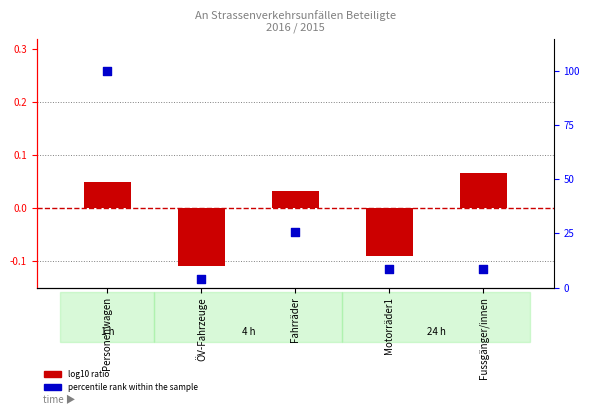

What are all the series names shown in the legend?

log10 ratio, percentile rank within the sample